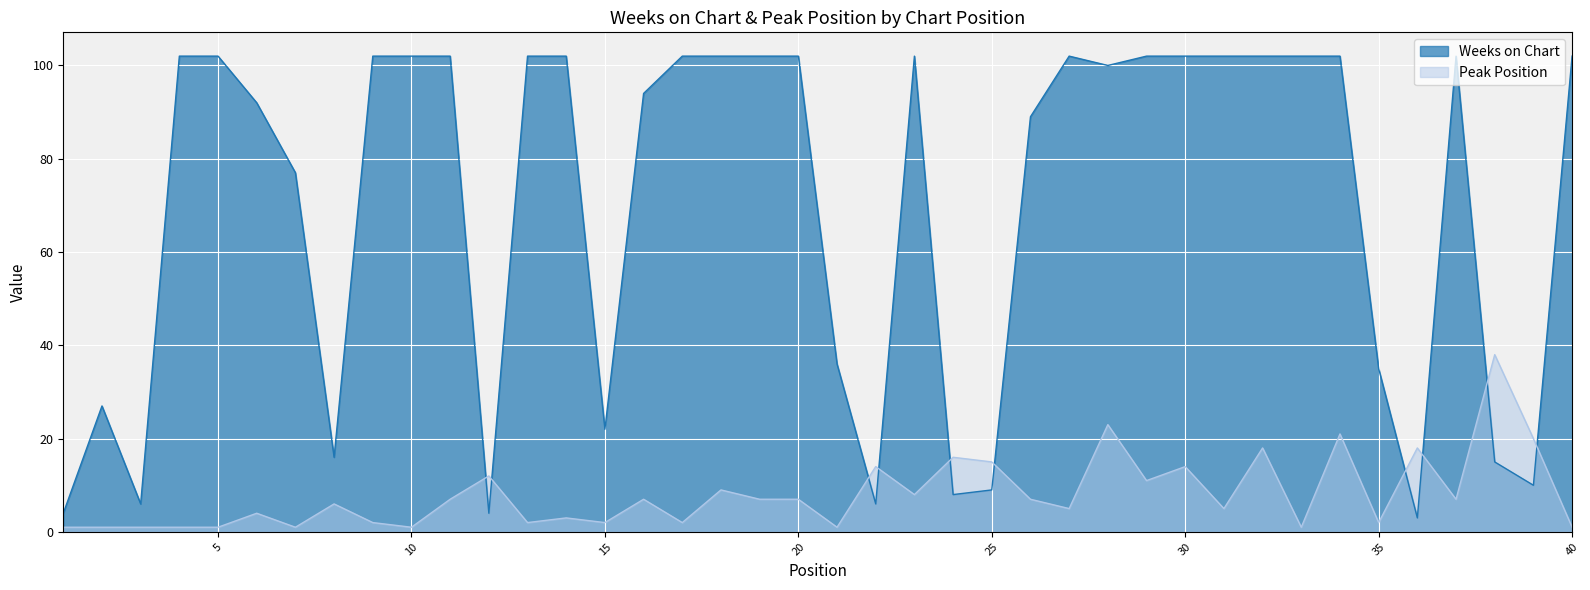

The value of Peak Position at 36 is 24. True or false?

False